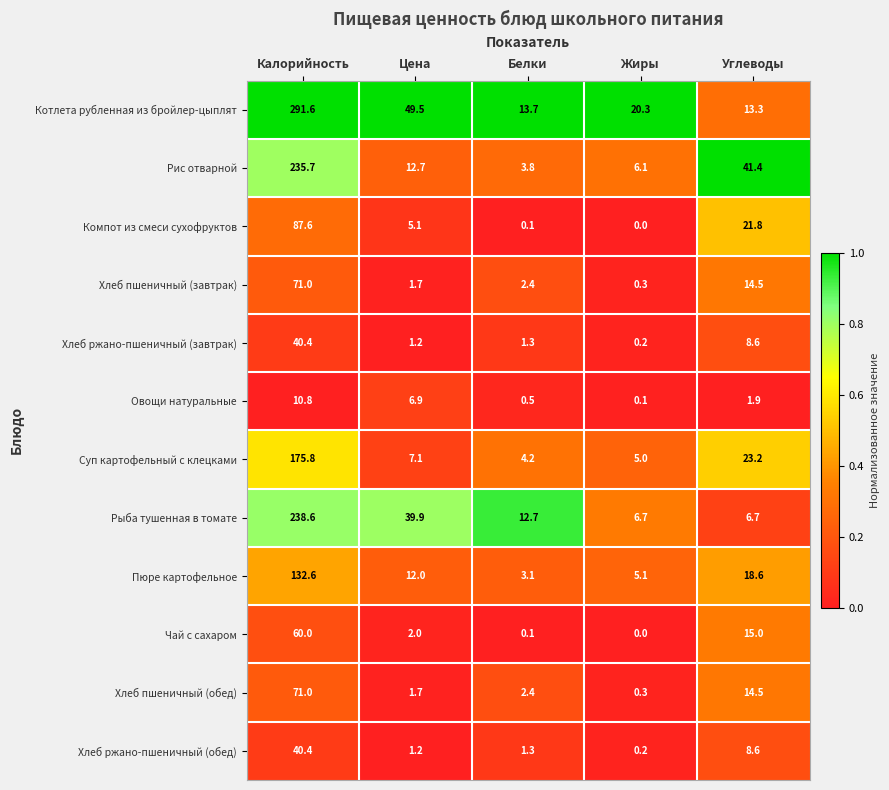

Which series has the widest spread of values?

Котлета рубленная из бройлер-цыплят